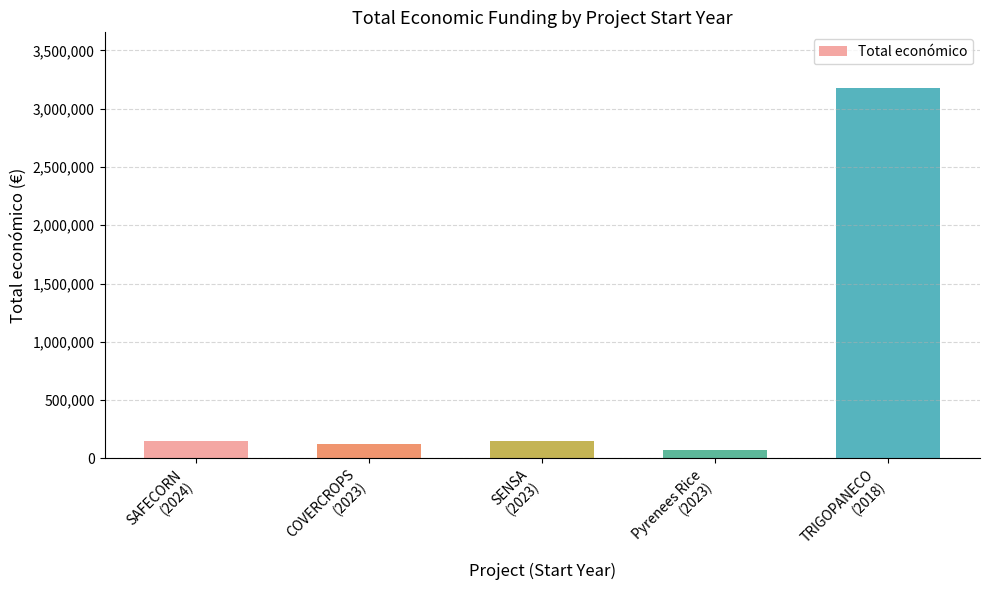

Are the bars grouped side by side (vs. stacked)?

No